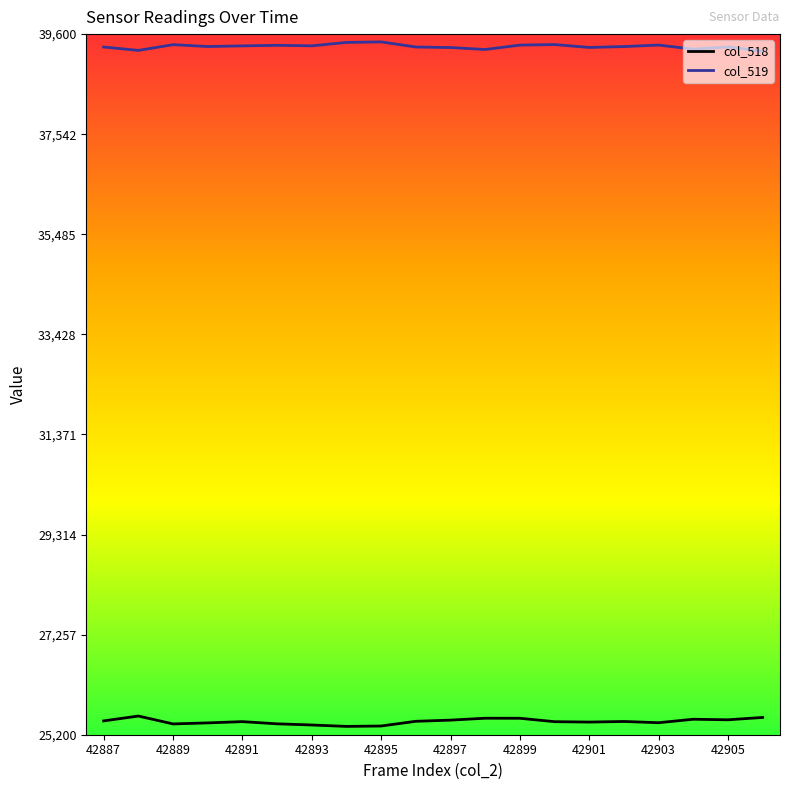

True or false: col_519 and col_518 intersect in this chart.

False